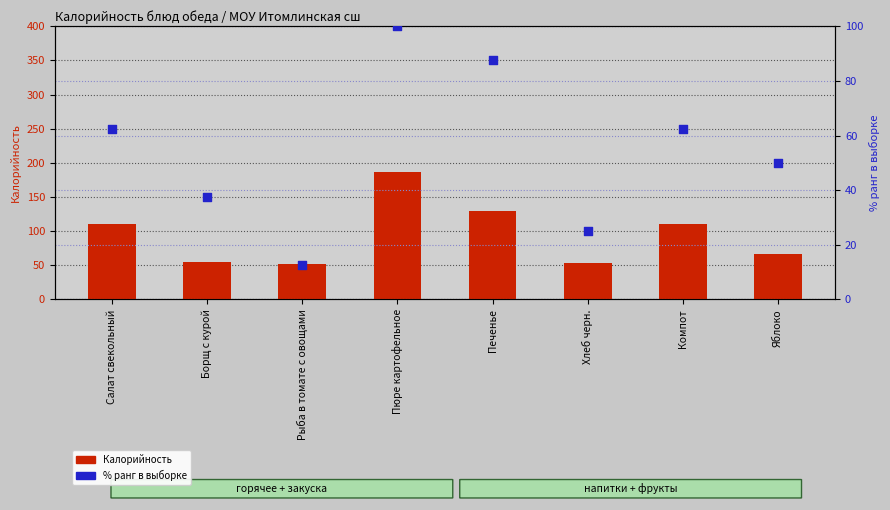

What are all the series names shown in the legend?

Калорийность, % ранг в выборке